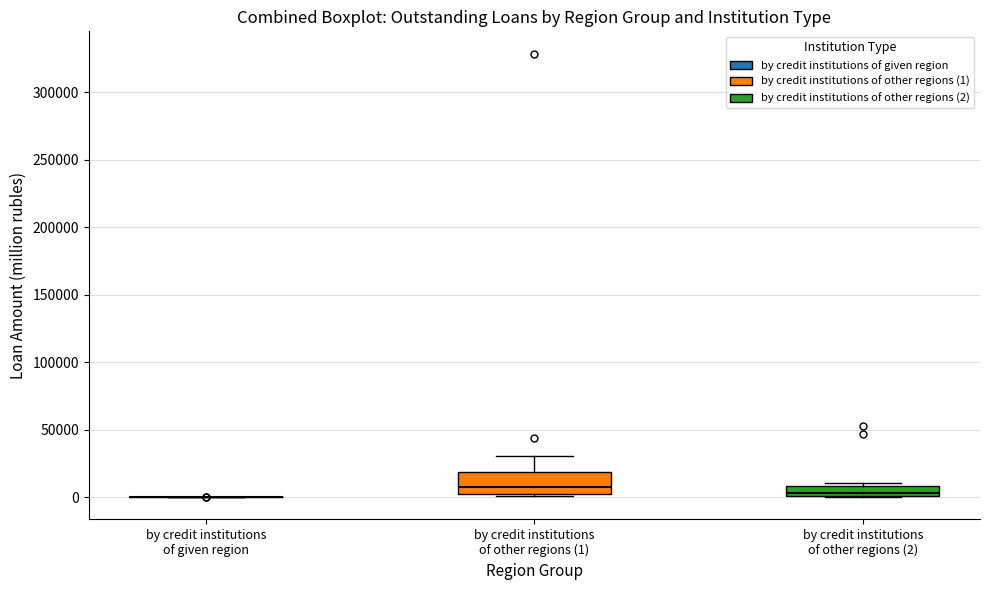

Reading left to right, read every box against the y-axis: the position of its median line, the range the box covers, and the ends of its whiskers. The values are not printed on the chart, so give them approximately, as read against the axis.

by credit institutions of given region: box collapsed to a line at 0, whiskers 0 to 0
by credit institutions of other regions (1): median 10000, box 5000 to 20000, whiskers 0 to 30000
by credit institutions of other regions (2): median 5000, box 0 to 10000, whiskers 0 to 10000 (just above the box's upper edge)